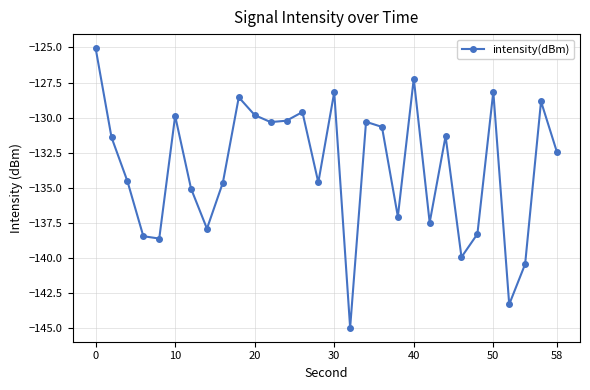

How many interior local valleys (lower than both neighbors) does the data have?

9